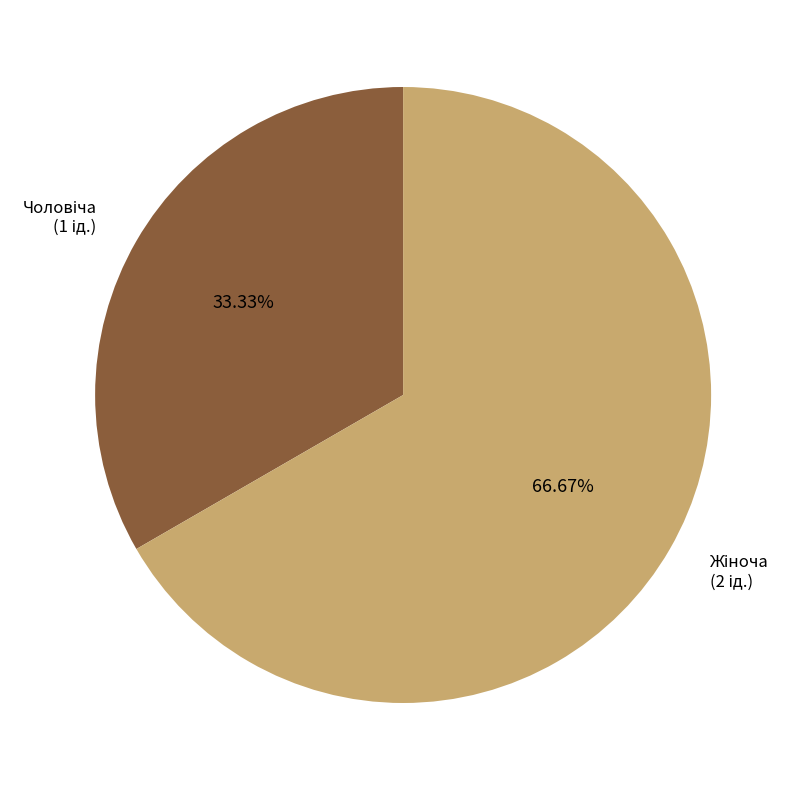

How many slices are in this pie chart?

2